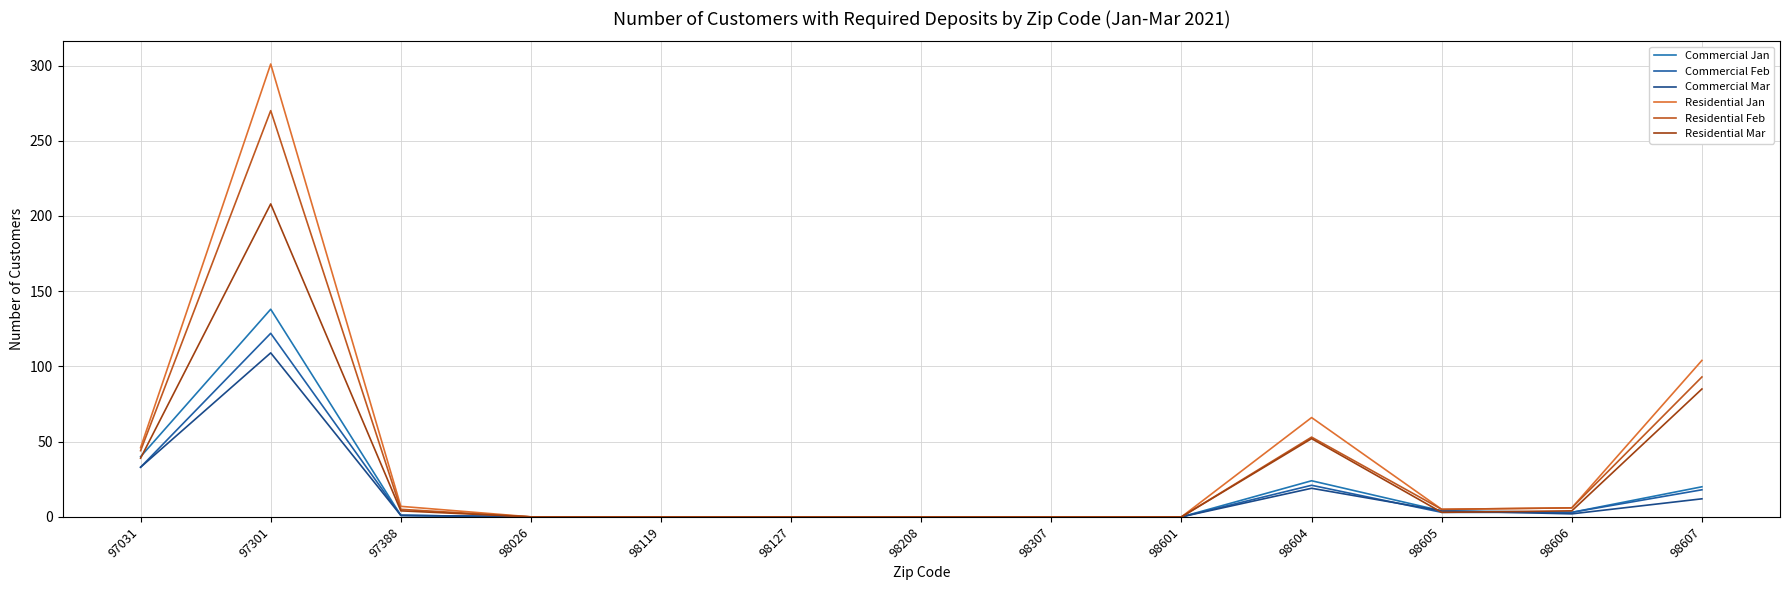

How many lines are shown in the chart?

6